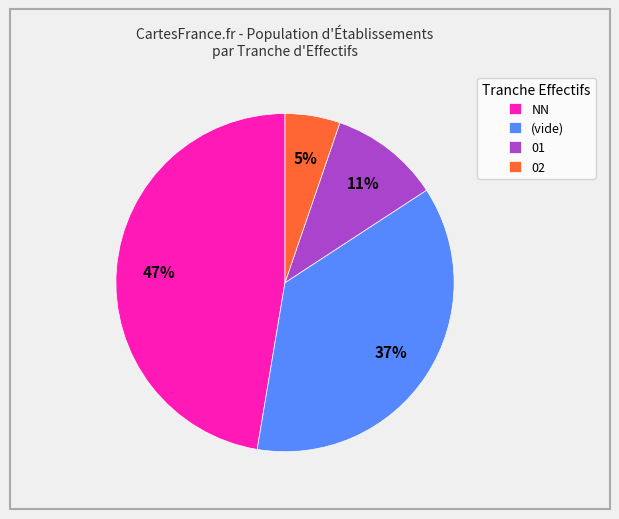

Approximately how many times larger is the value at 01 compared to (vide)?

0.3